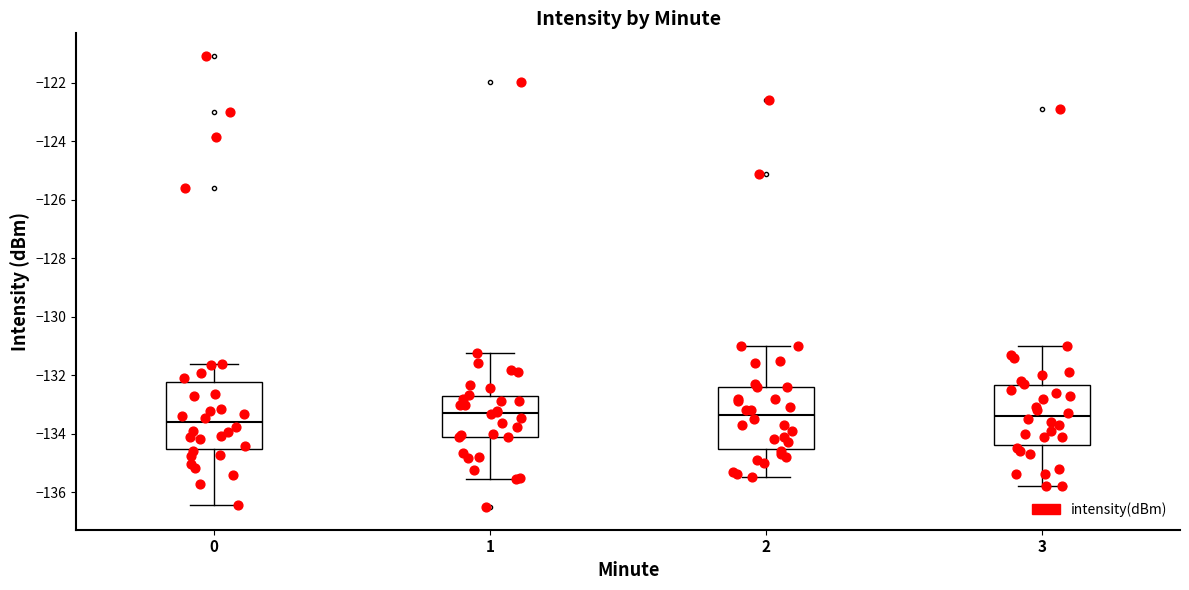

Reading left to right, transcribe this box plot: for each box, give where its median line is, the range the box spans, and where its two whiskers end, as read against the y-axis. The values are not printed on the chart, so give them approximately, as read against the axis.

0: median -133.6, box -134.6 to -132.2, whiskers -136.4 to -131.6
1: median -133.4, box -134.2 to -132.8, whiskers -135.6 to -131.2
2: median -133.4, box -134.6 to -132.4, whiskers -135.4 to -131.0
3: median -133.4, box -134.4 to -132.4, whiskers -135.8 to -131.0